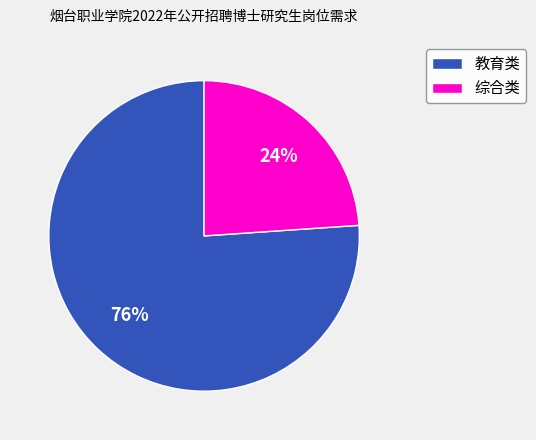

What is the smallest slice in the pie chart?

综合类